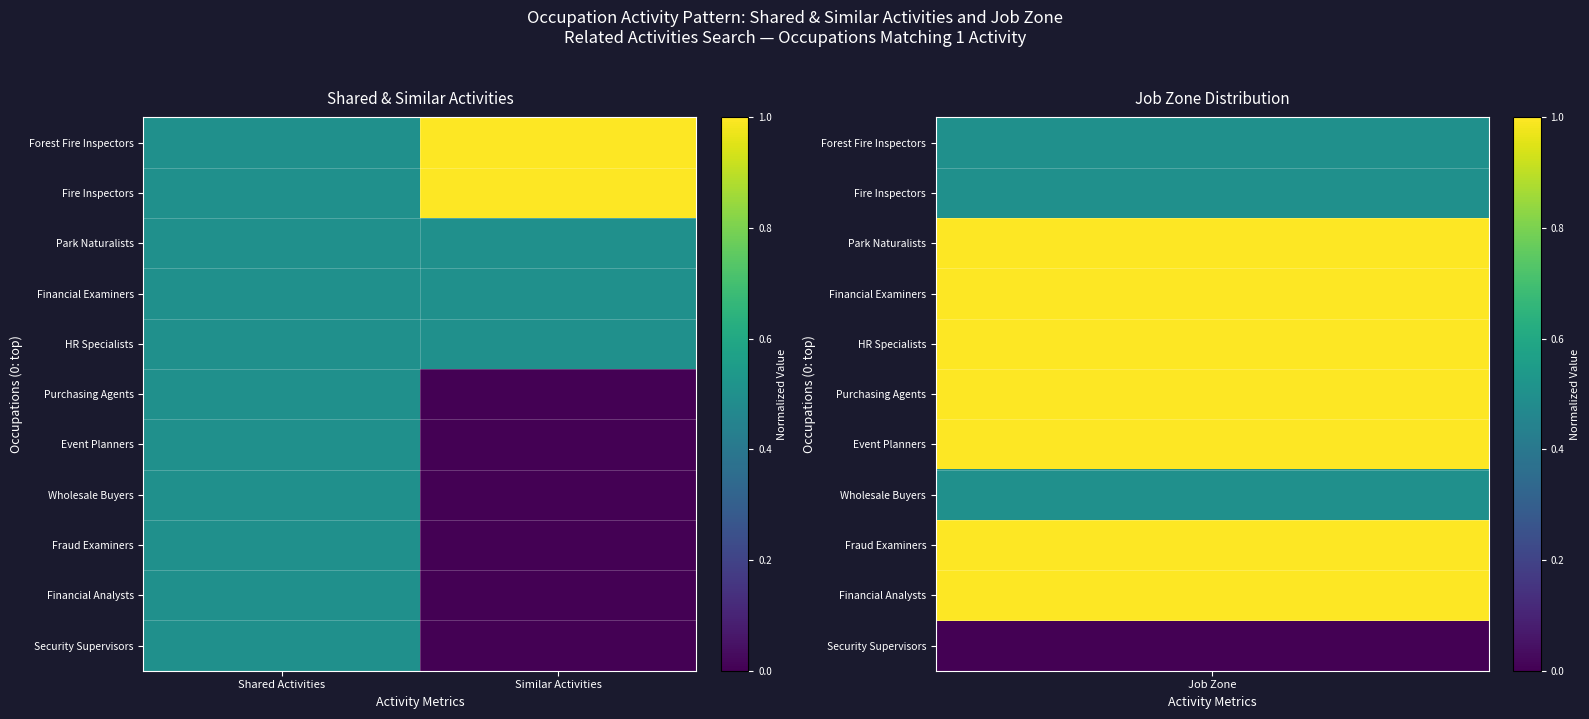

Rank the series by their maximum value, from highest to lowest.

Forest Fire Inspectors, Fire Inspectors, Park Naturalists, Financial Examiners, HR Specialists, Purchasing Agents, Event Planners, Wholesale Buyers, Fraud Examiners, Financial Analysts, Security Supervisors